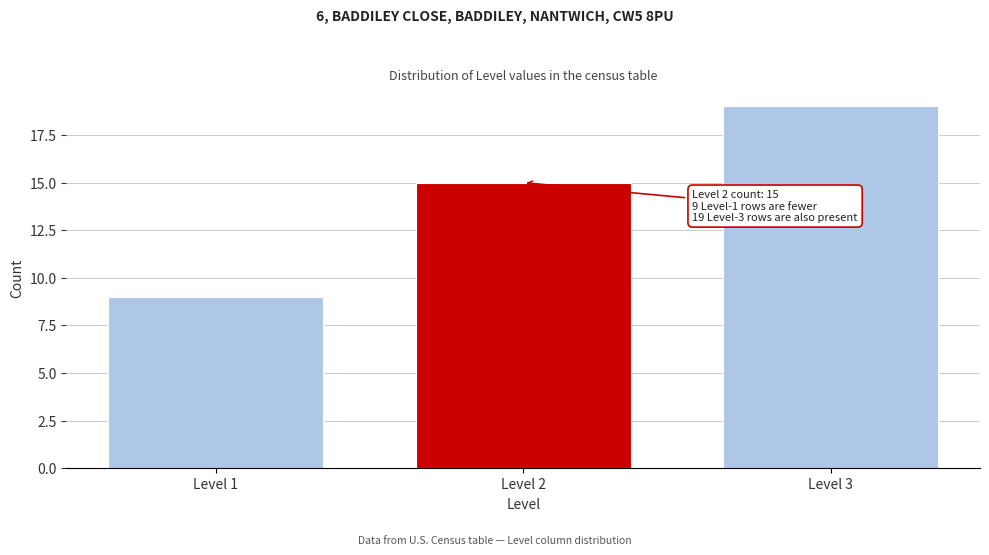

Reading right to left, extract all data points from this chart.

Level 3=19	Level 2=15	Level 1=9